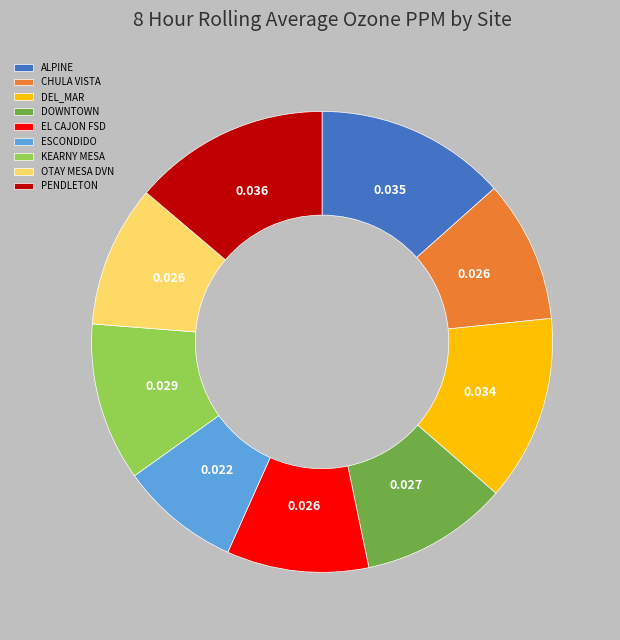

Between PENDLETON and CHULA VISTA, which is larger?

PENDLETON